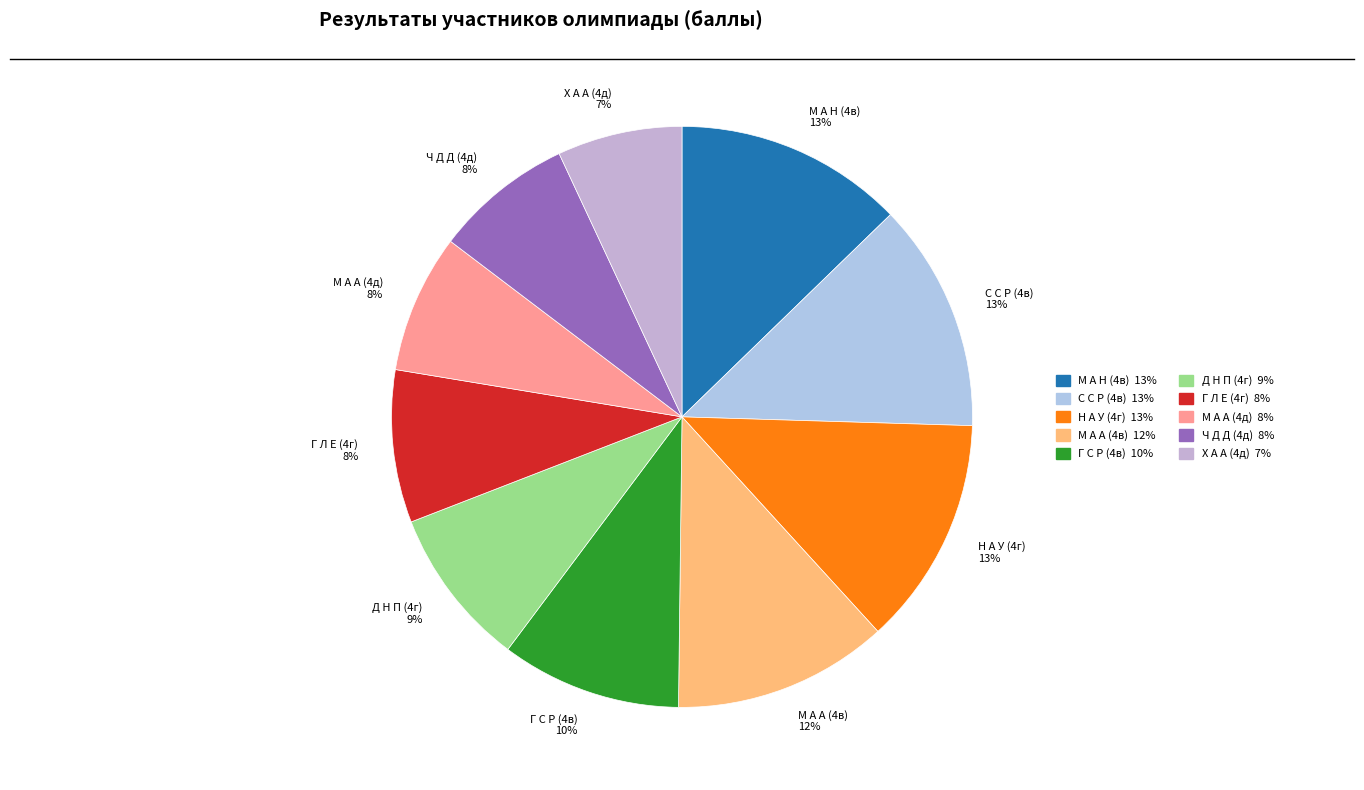

Does Ч Д Д (4д) represent more than half of the total?

No